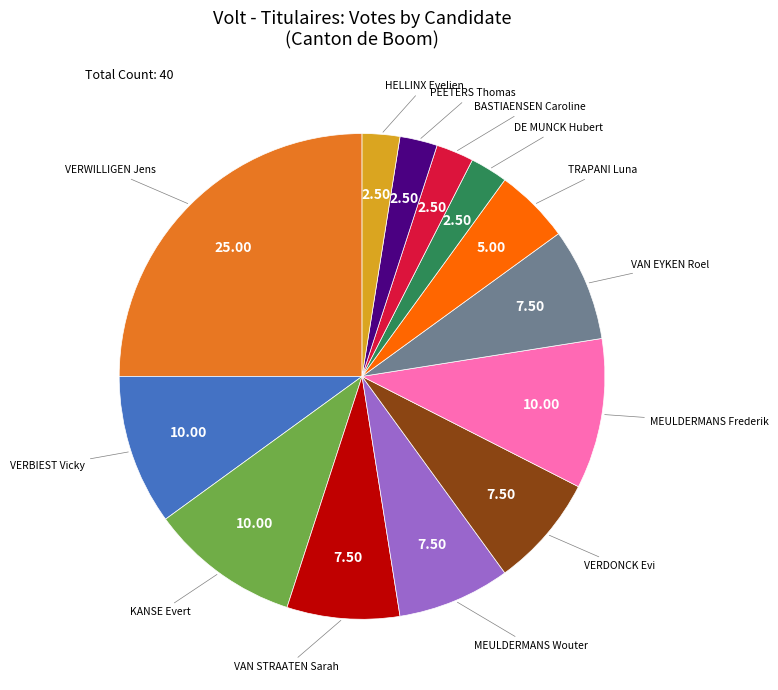

Does any single category account for the majority?

No